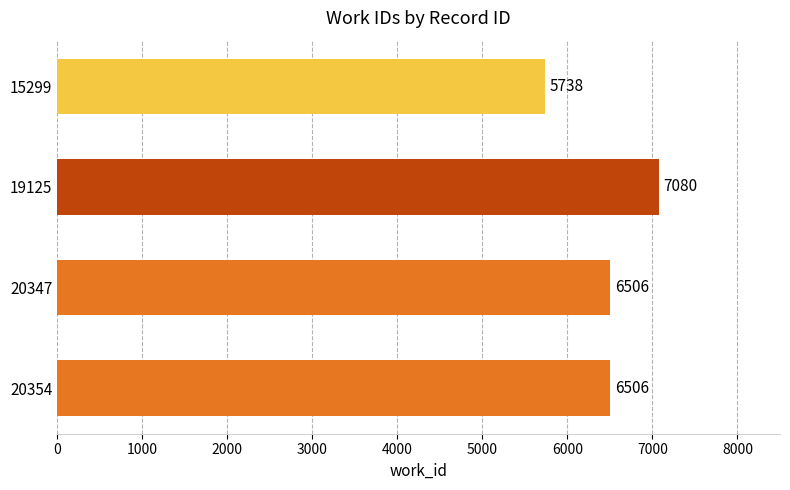

What is the ratio of the value at 20347 to the value at 20354?

1.0